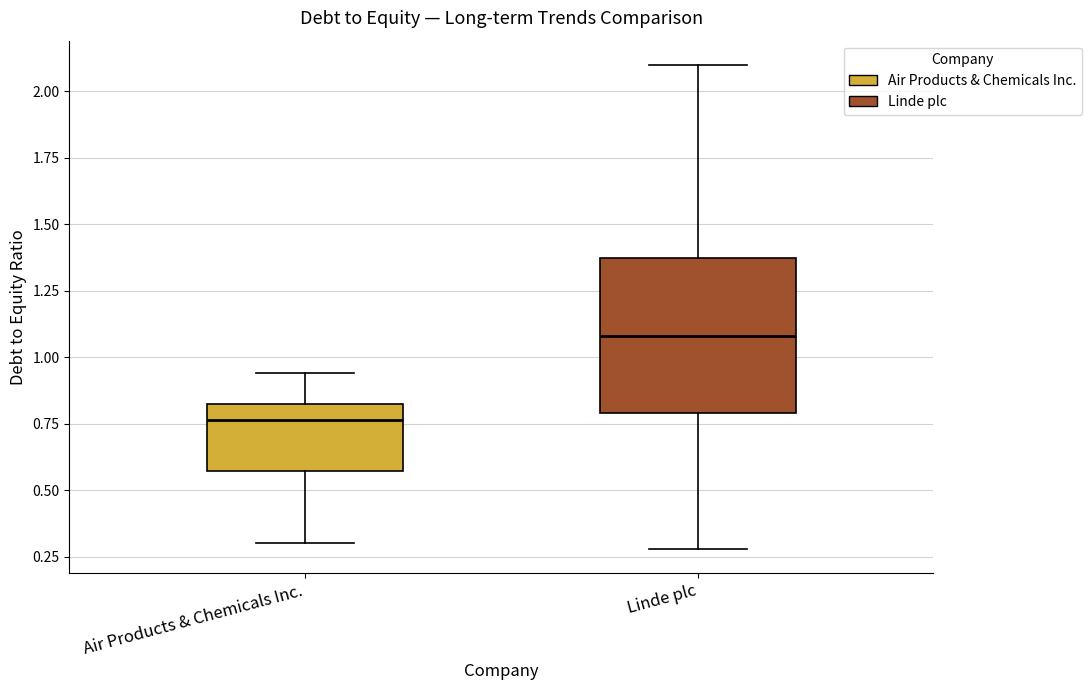

Comparing the boxes themselves (not the whiskers), which one is the tallest?

Linde plc